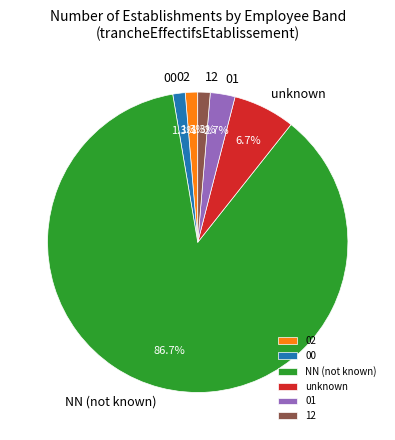

Which slice is the largest?

NN (not known)